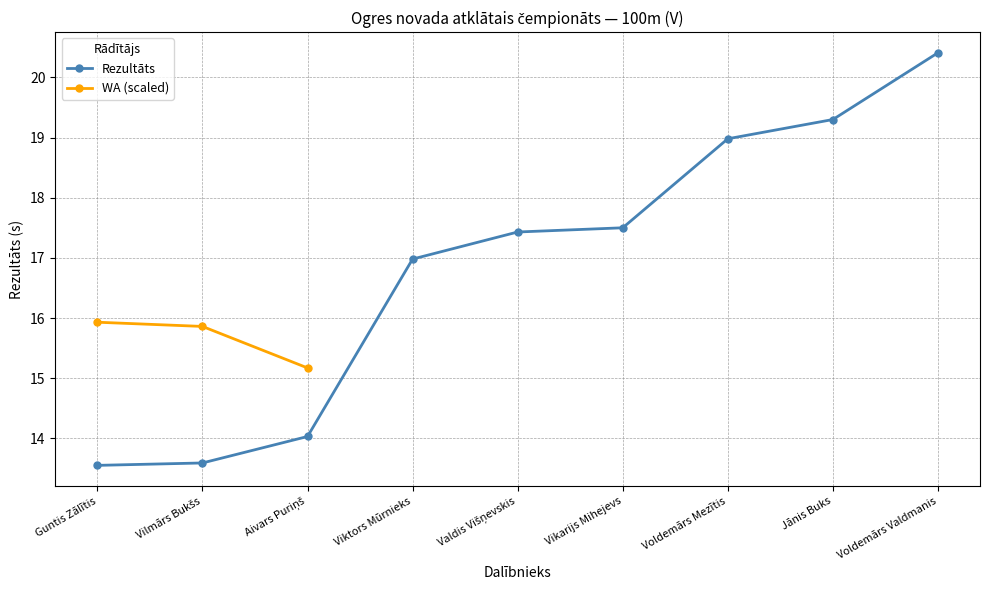

Which category has the lowest value across all series?

Guntis Zālītis